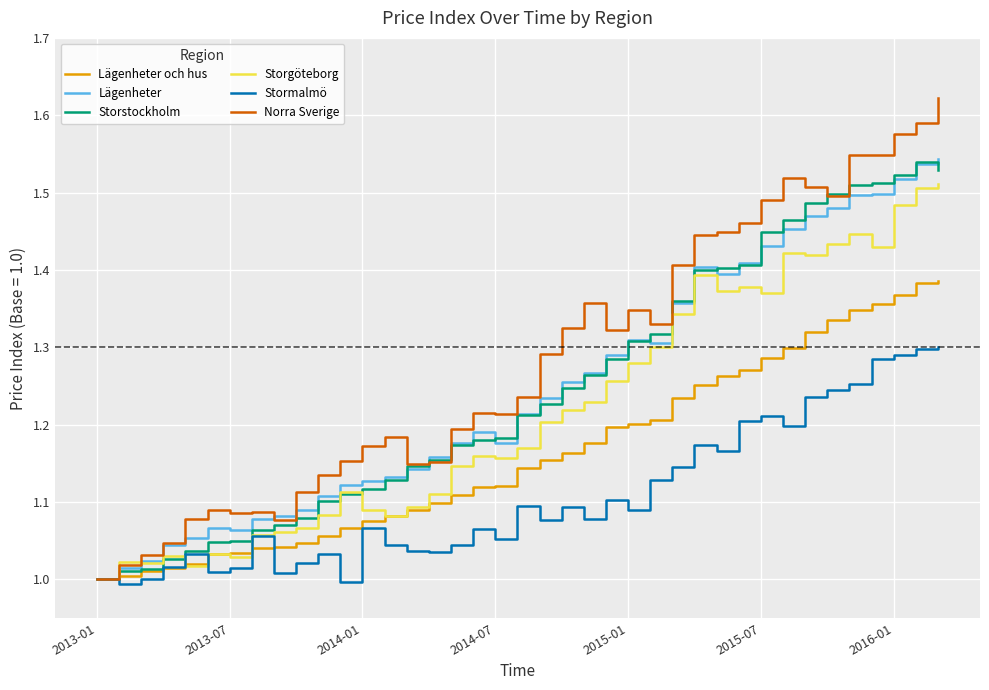

Which series has the largest total across all categories?

Norra Sverige